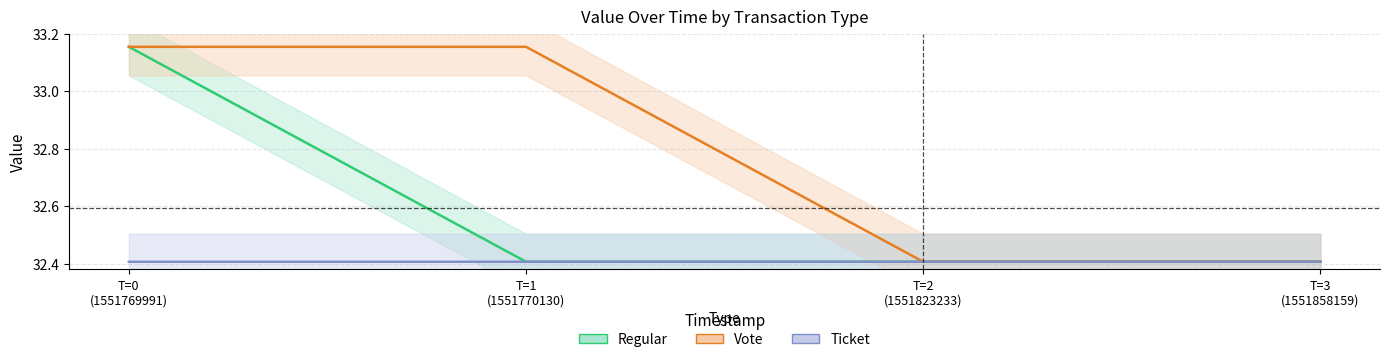

How many lines are shown in the chart?

3